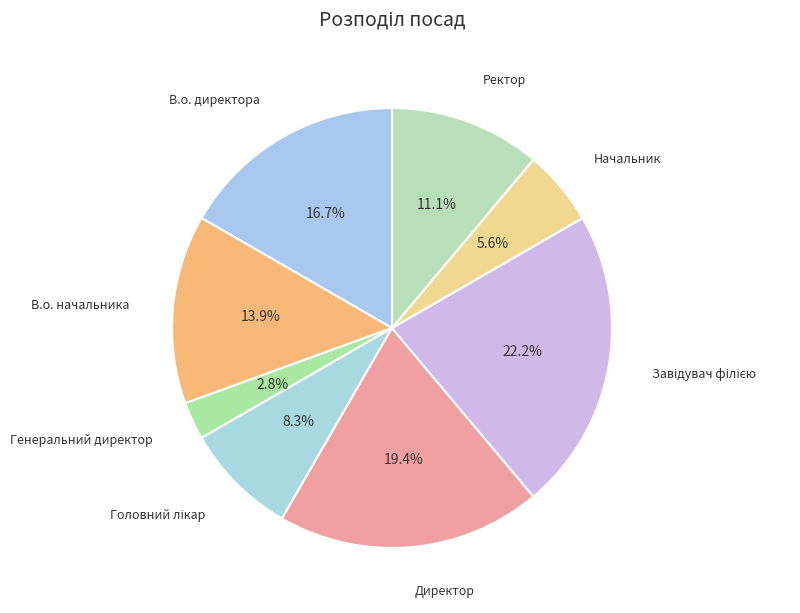

Which category has the smallest portion of the pie?

Генеральний директор